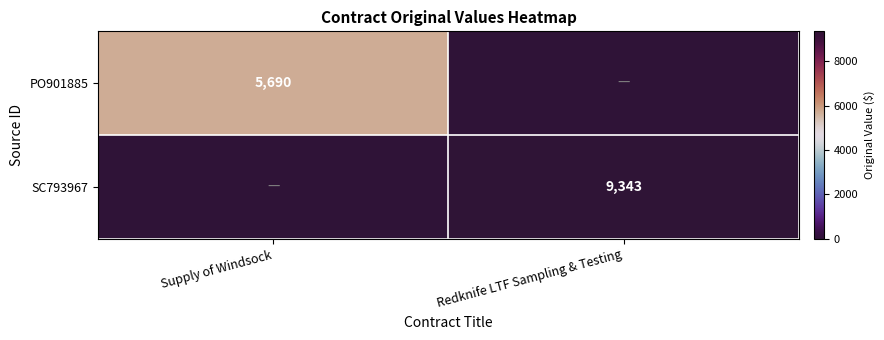

Is the value of PO901885 at Supply of Windsock greater than the value of SC793967 at Redknife LTF Sampling & Testing?

No